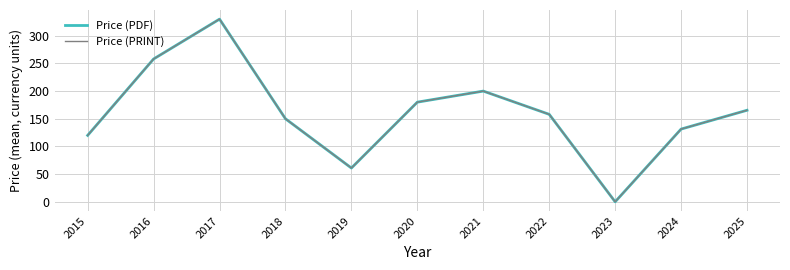

The Price (PDF) series shows 100.3 at 2025. True or false?

False